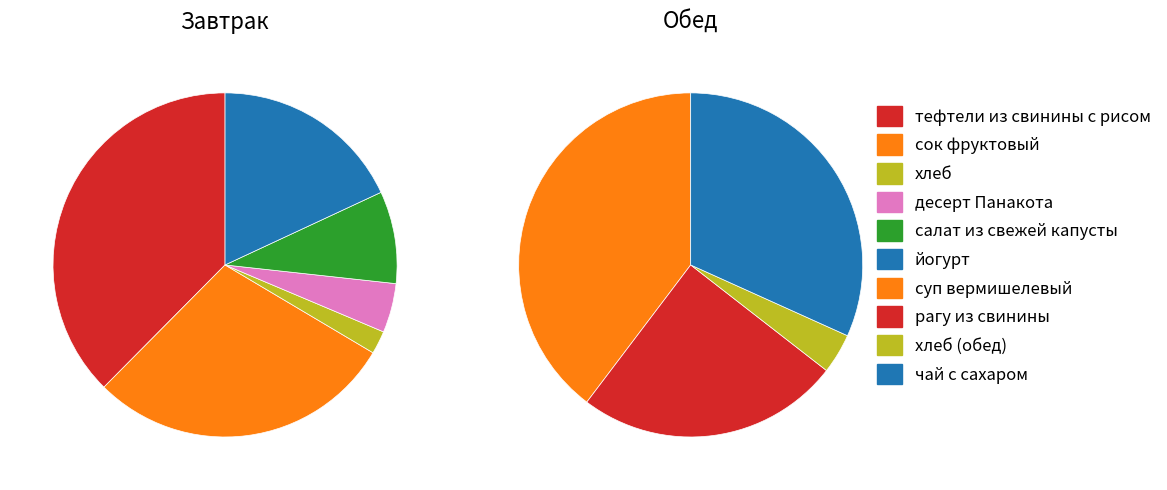

Rank the categories by value from lowest to highest.

хлеб, хлеб (обед), десерт Панакота, салат из свежей капусты, йогурт, рагу из свинины, чай с сахаром, сок фруктовый, суп вермишелевый, тефтели из свинины с рисом